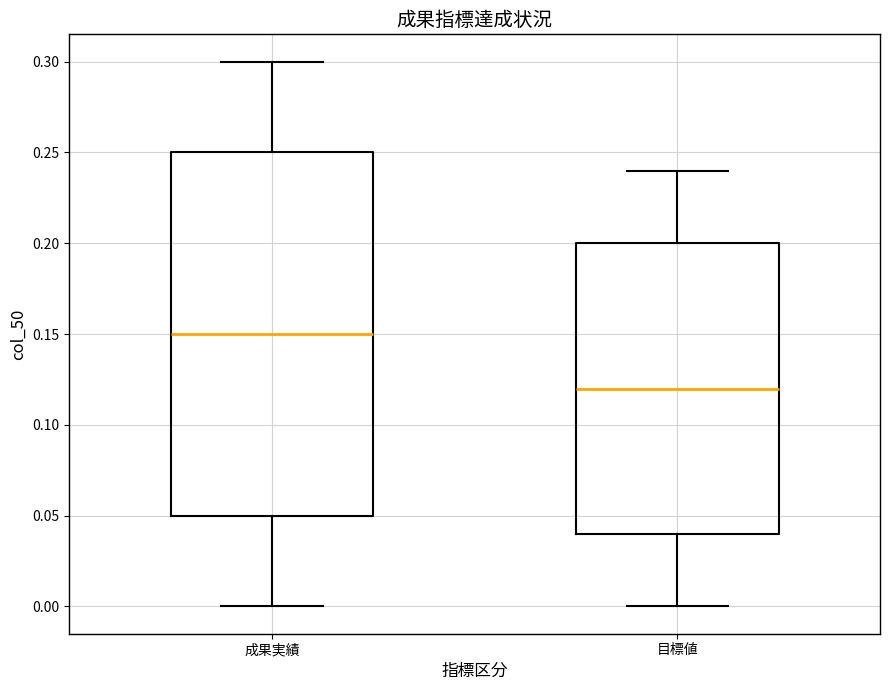

Reading left to right, transcribe this box plot: for each box, give where its median line is, the range the box spans, and where its two whiskers end, as read against the y-axis. The values are not printed on the chart, so give them approximately, as read against the axis.

成果実績: median 0.15, box 0.05 to 0.25, whiskers 0.00 to 0.30
目標値: median 0.12, box 0.04 to 0.20, whiskers 0.00 to 0.24